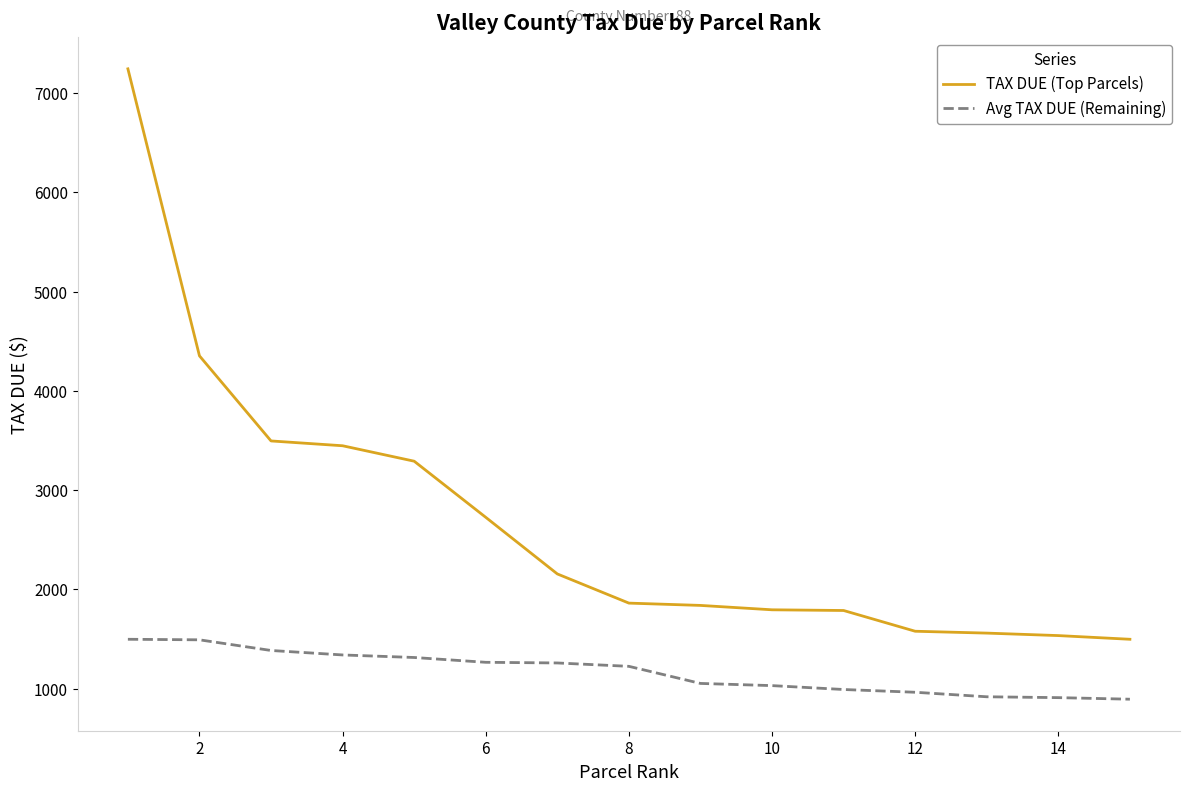

Which series has the widest spread of values?

TAX DUE (Top Parcels)